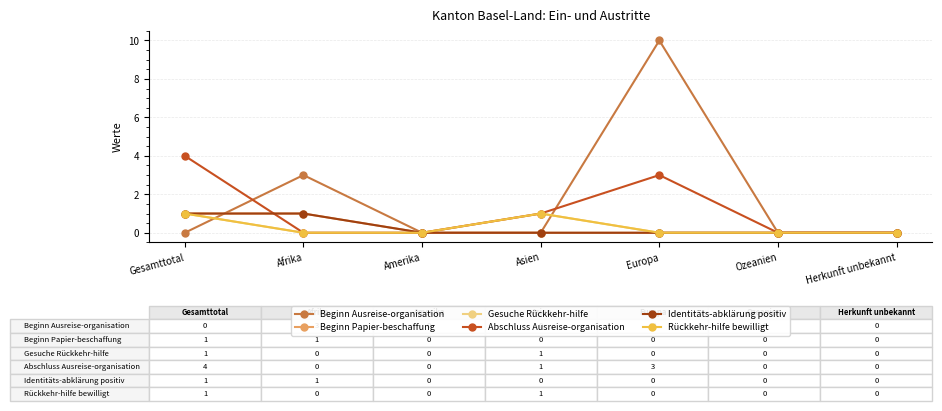

Between Amerika and Herkunft unbekannt, which series saw the biggest shift?

Beginn Ausreise-organisation